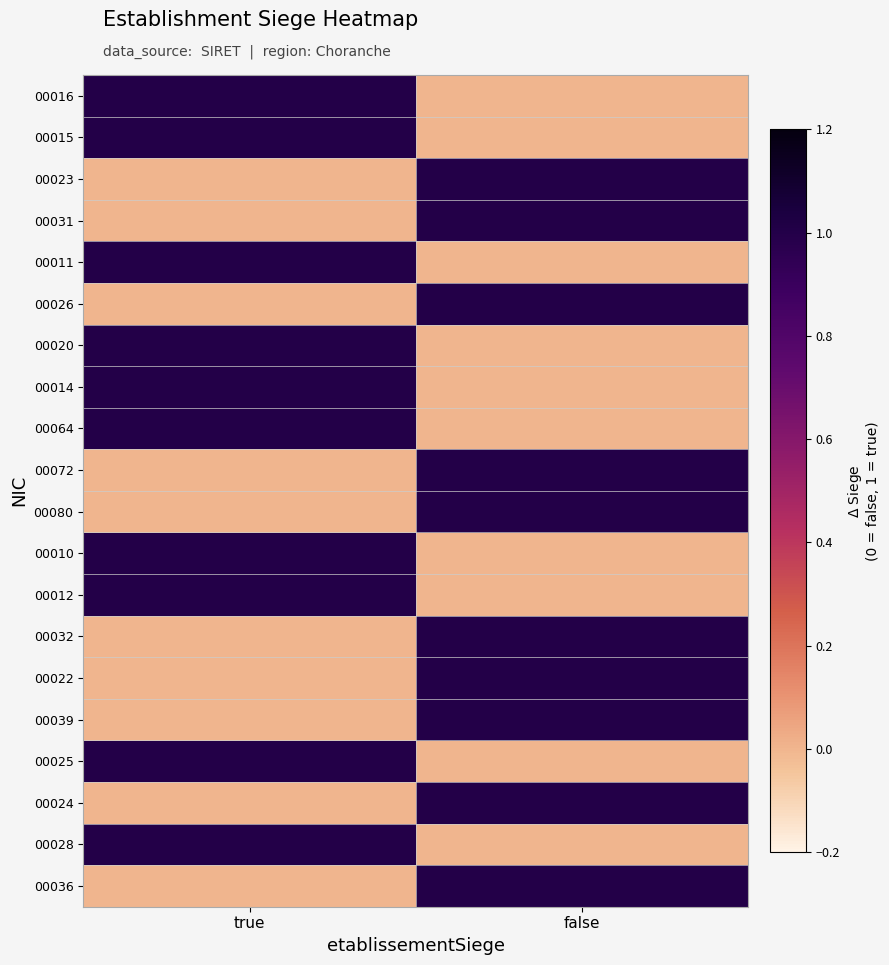

Which series has the largest range (max minus min)?

00016